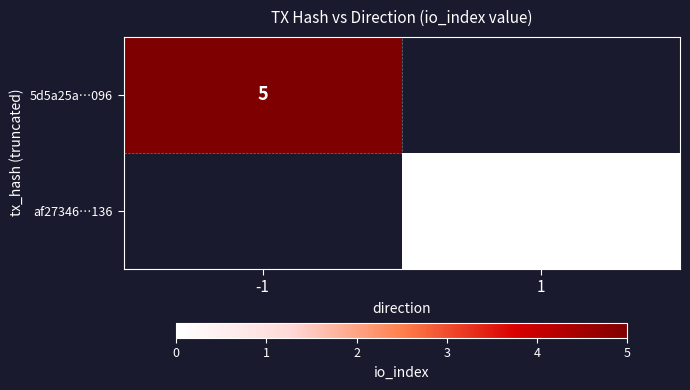

The 5d5a25a…096 series shows 2 at -1. True or false?

False